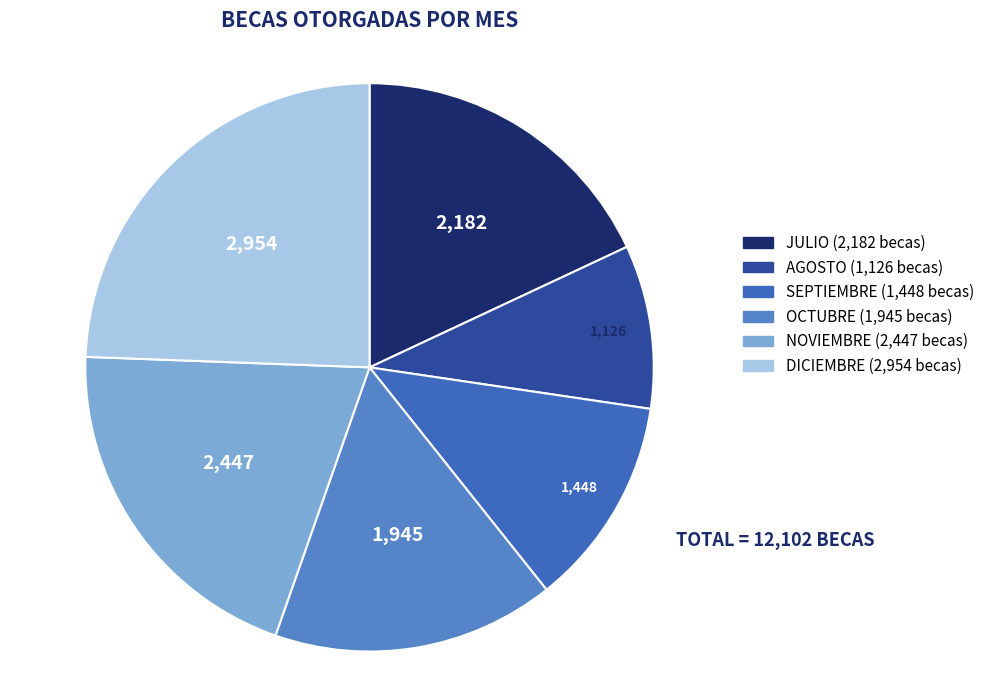

Does OCTUBRE account for over 50% of the chart?

No